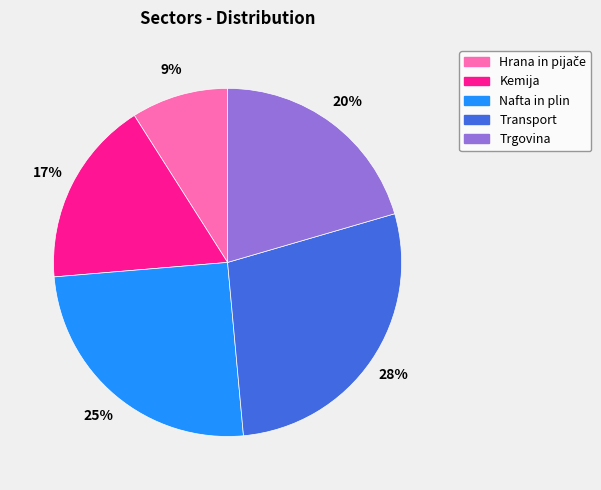

Count the number of slices in the pie.

5